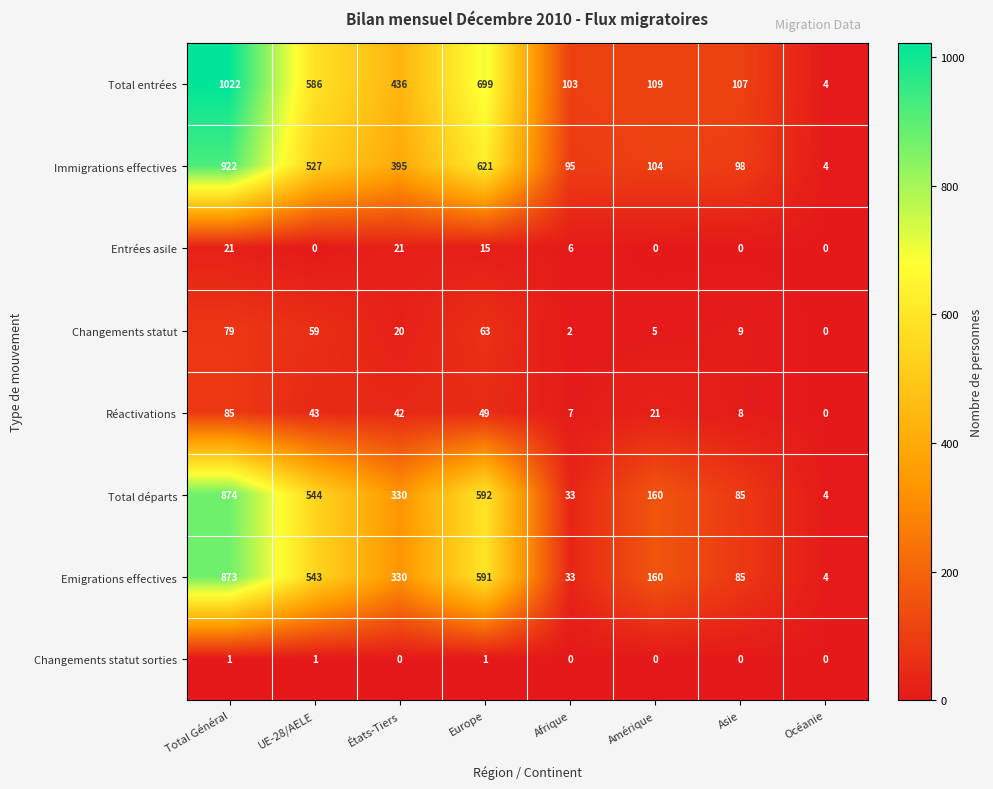

At UE-28/AELE, list the series in order from smallest to largest.

Entrées asile, Changements statut sorties, Réactivations, Changements statut, Immigrations effectives, Emigrations effectives, Total départs, Total entrées